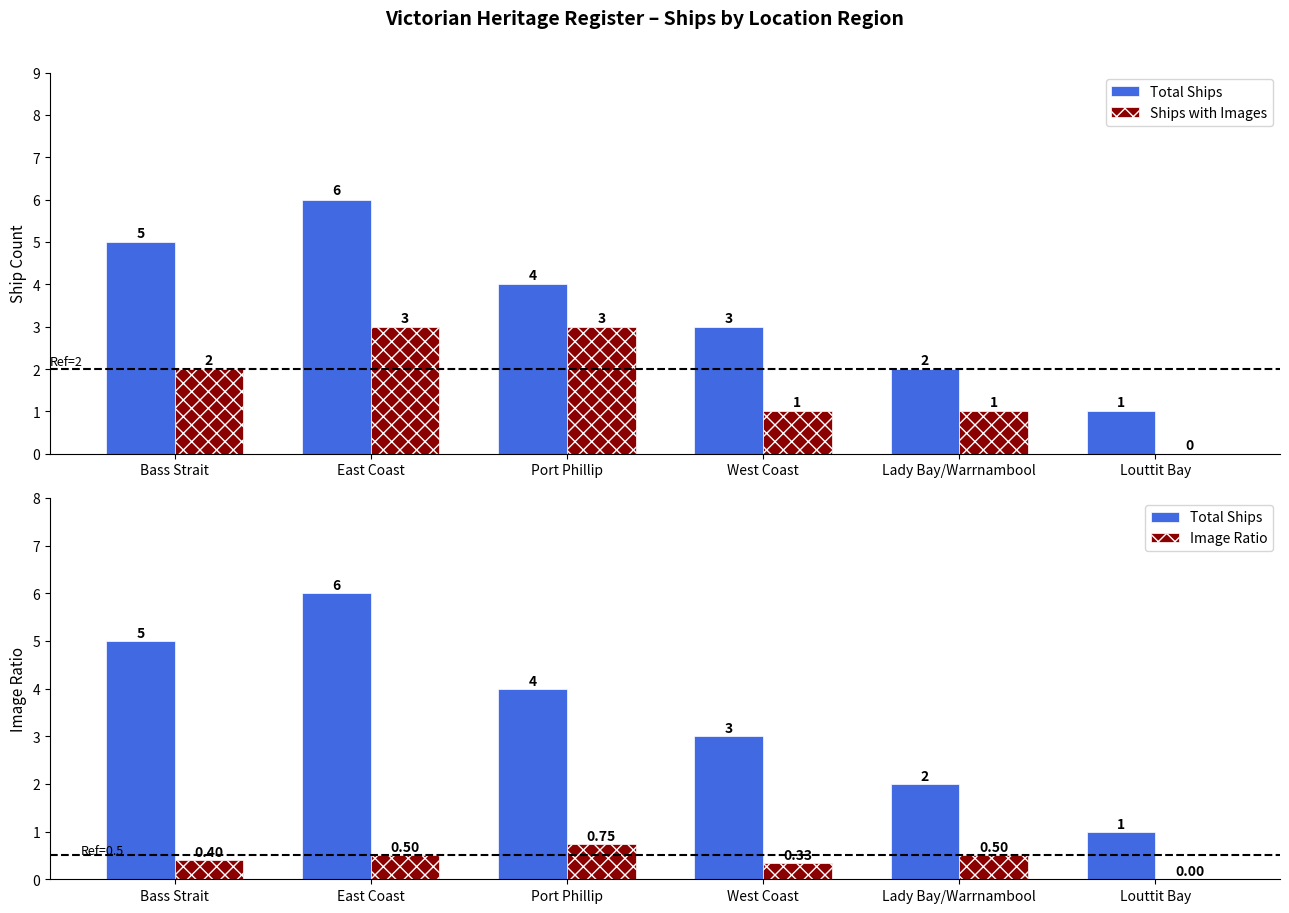

Where is Total Ships nearest to the value 3?

West Coast